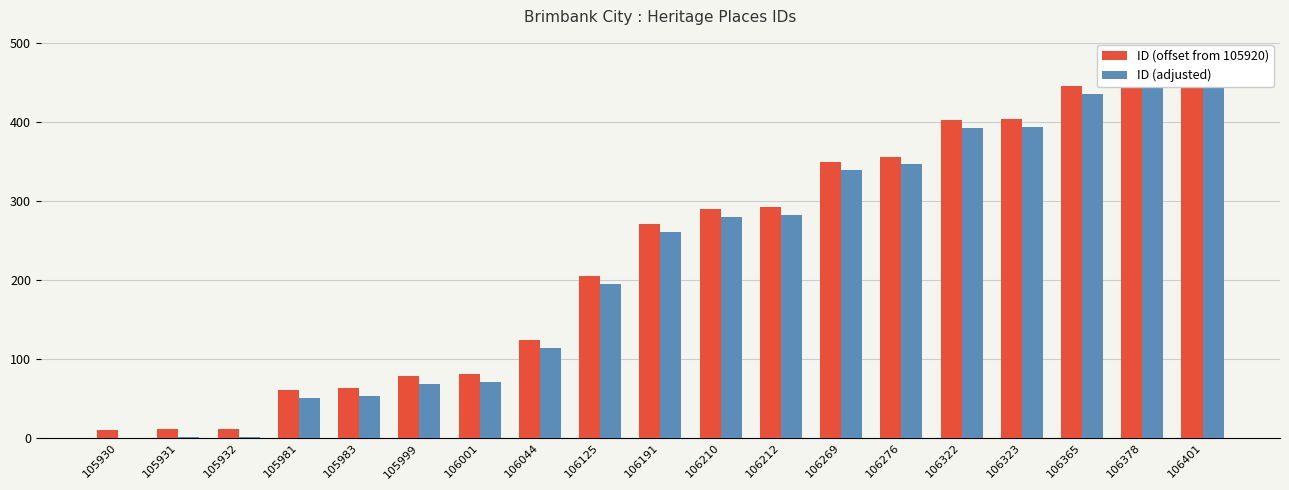

Which series has the largest total across all categories?

ID (offset from 105920)